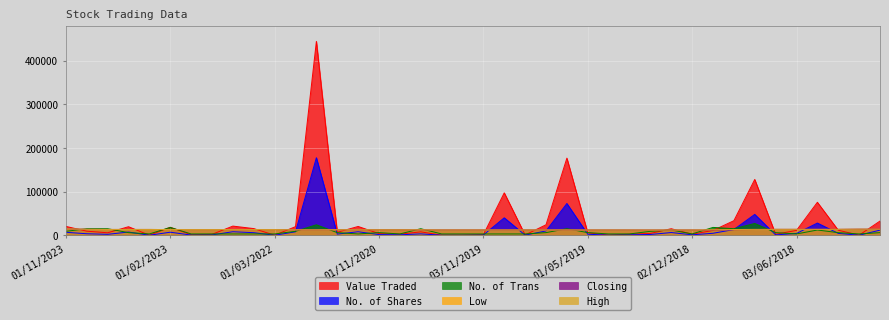

How many categories are shown in the chart?

40